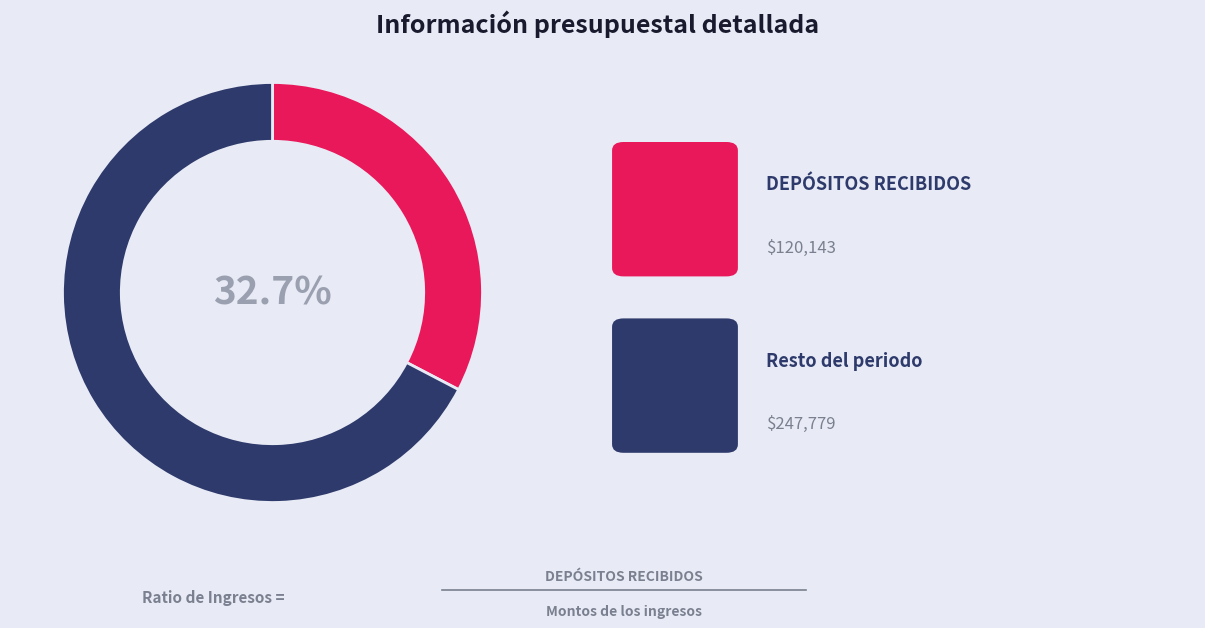

Is there any slice that represents more than half of the pie?

Yes